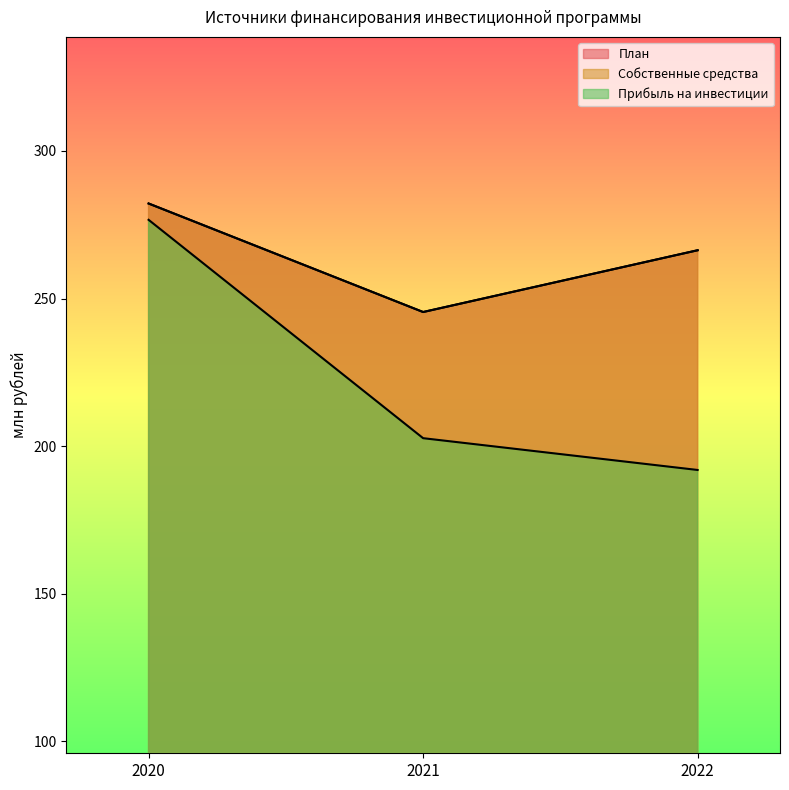

List the series in order of their peak value, highest first.

План, Собственные средства, Прибыль на инвестиции